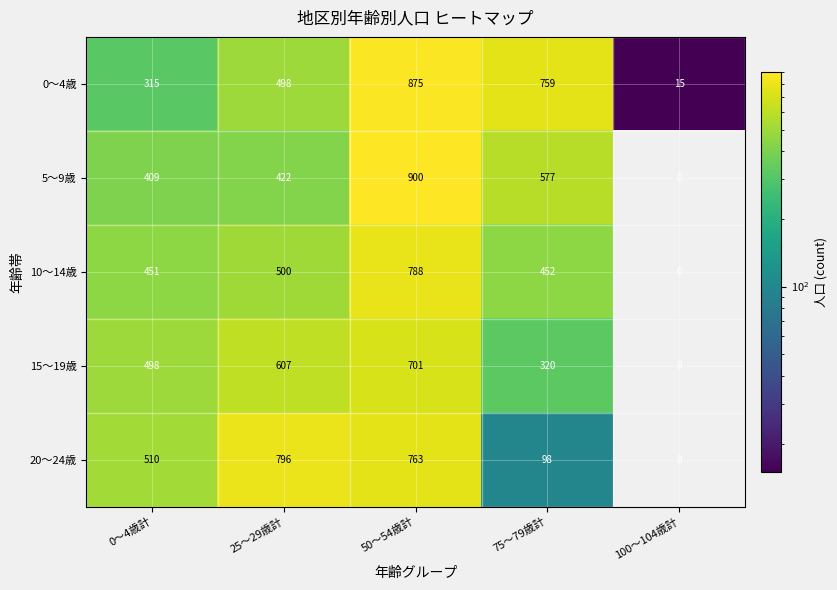

Is it true that 15～19歳 equals 548 at 75～79歳計?

False